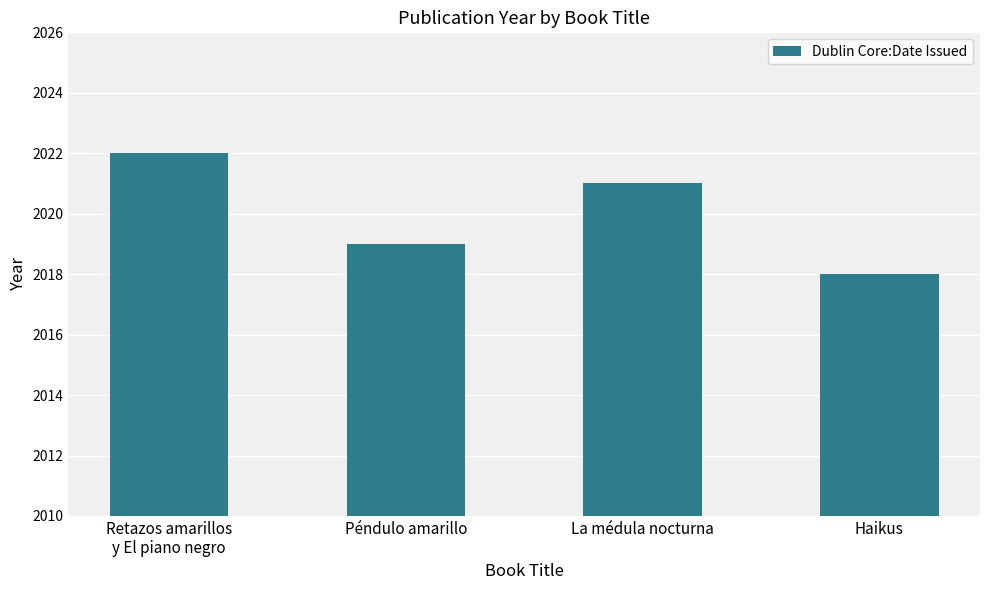

Which label corresponds to the smallest value in the chart?

Haikus